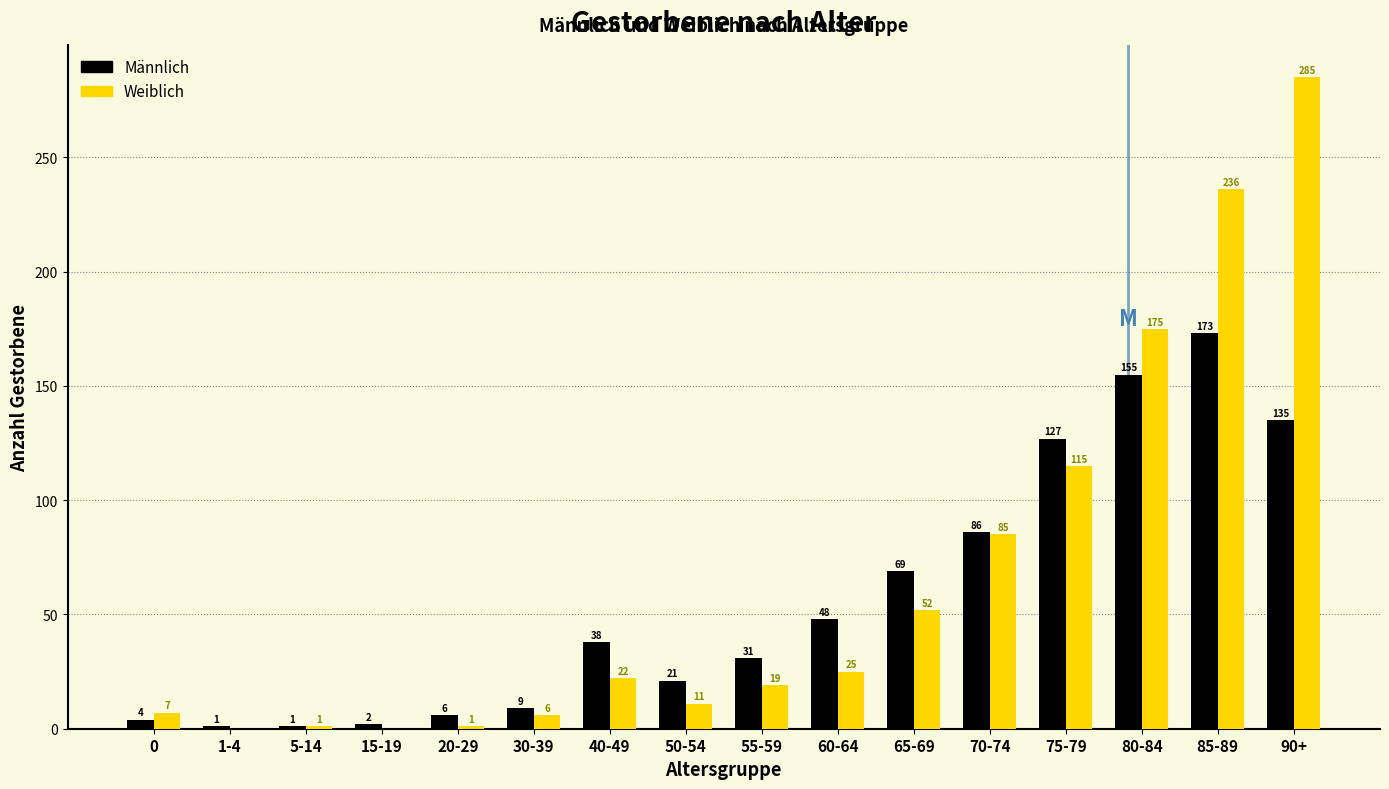

Reading left to right, what are all the values shown in this chart?

Männlich: 0=4	1-4=1	5-14=1	15-19=2	20-29=6	30-39=9	40-49=38	50-54=21	55-59=31	60-64=48	65-69=69	70-74=86	75-79=127	80-84=155	85-89=173	90+=135
Weiblich: 0=7	1-4=0	5-14=1	15-19=0	20-29=1	30-39=6	40-49=22	50-54=11	55-59=19	60-64=25	65-69=52	70-74=85	75-79=115	80-84=175	85-89=236	90+=285